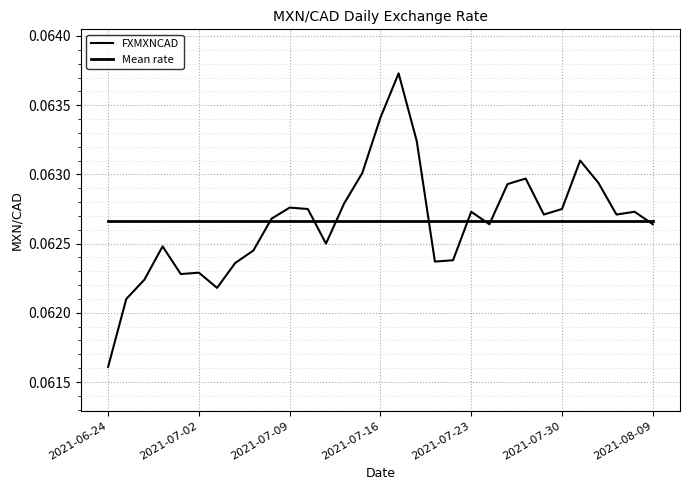

Reading left to right, list all the values displayed in this chart.

FXMXNCAD: 0.1	0.1	0.1	0.1	0.1	0.1	0.1	0.1	0.1	0.1	0.1	0.1	0.1	0.1	0.1	0.1	0.1	0.1	0.1	0.1	0.1	0.1	0.1	0.1	0.1	0.1	0.1	0.1	0.1	0.1	0.1
Mean rate: 0.1	0.1	0.1	0.1	0.1	0.1	0.1	0.1	0.1	0.1	0.1	0.1	0.1	0.1	0.1	0.1	0.1	0.1	0.1	0.1	0.1	0.1	0.1	0.1	0.1	0.1	0.1	0.1	0.1	0.1	0.1